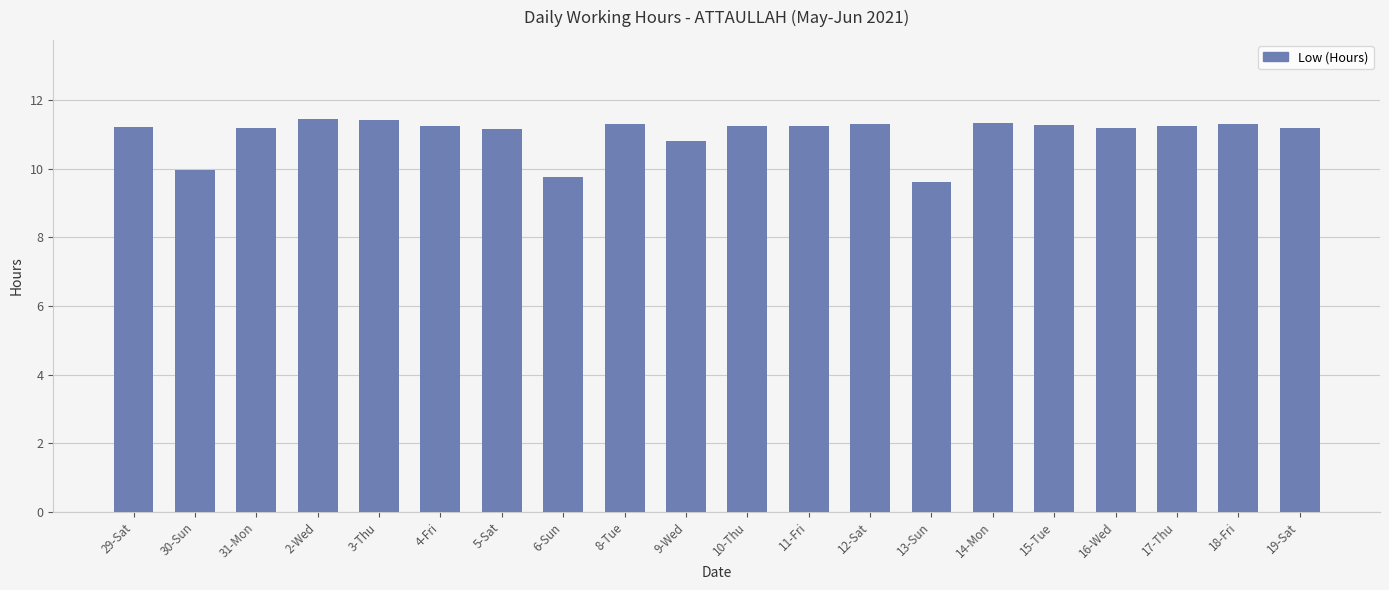

What is the greatest value displayed?

11.5